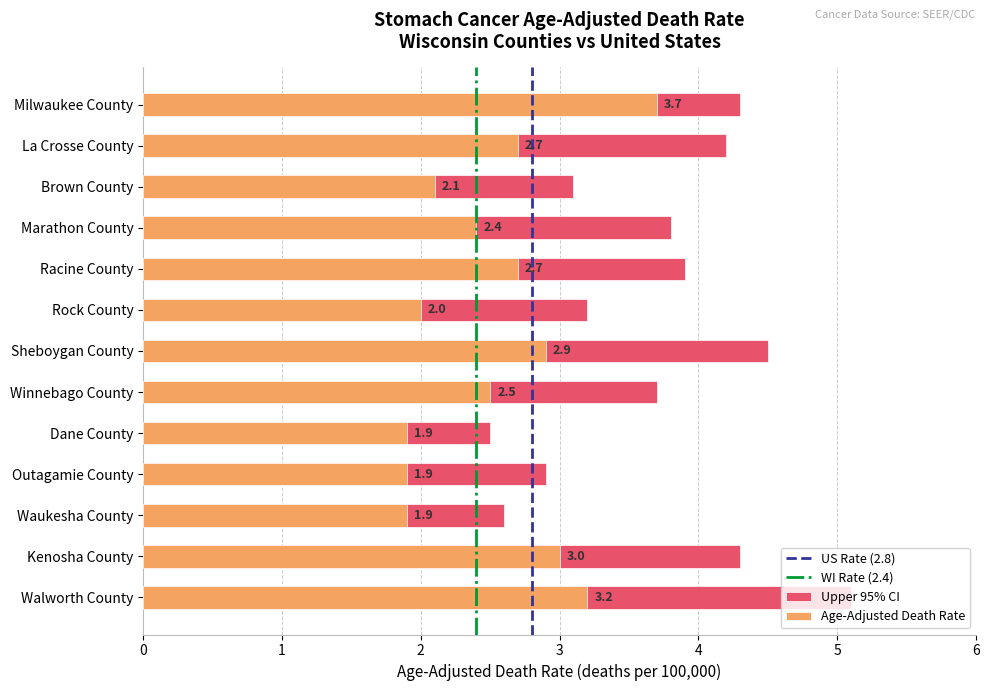

What is the value of the Upper 95% CI bar at the 1st from the left?

4.3